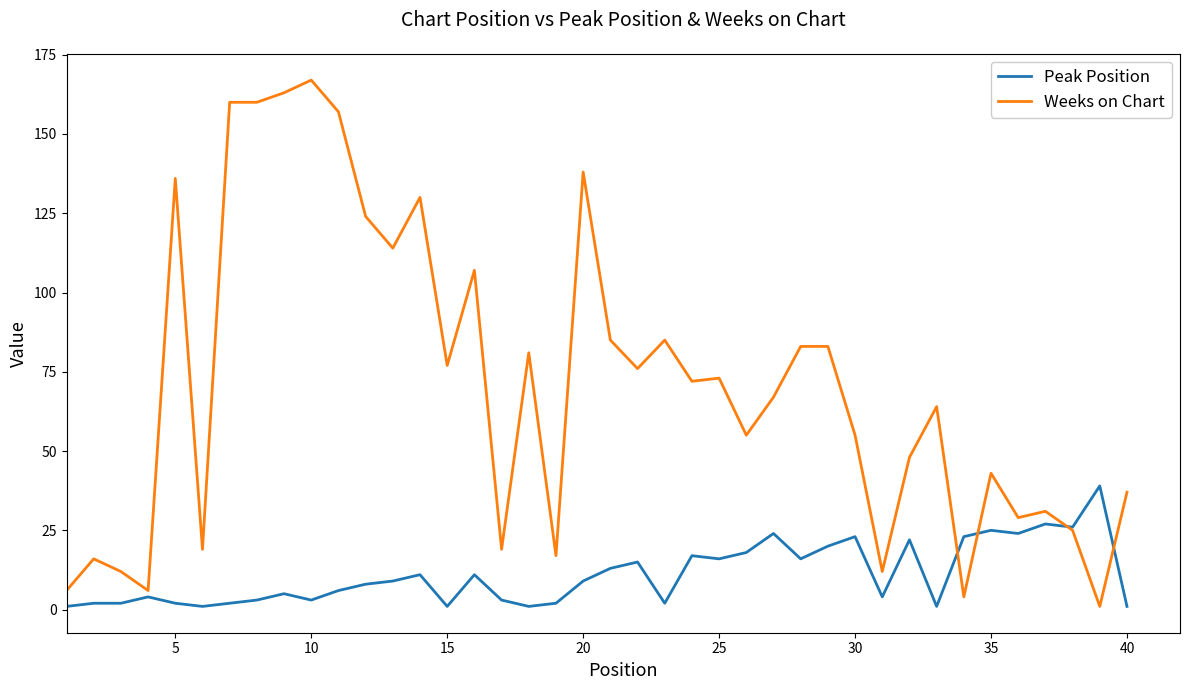

Which series has the largest total across all categories?

Weeks on Chart